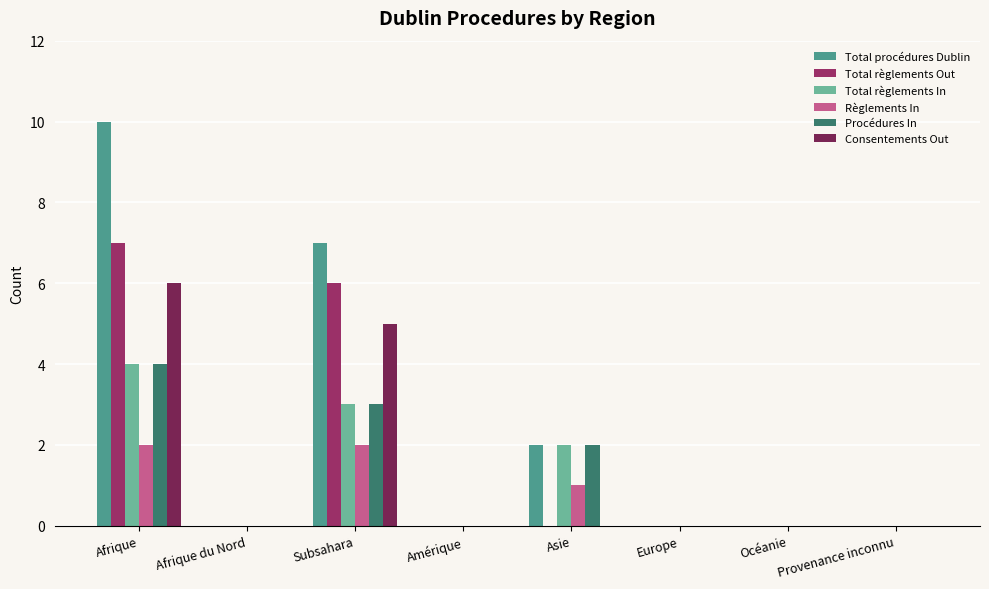

Is it true that Total règlements In equals 1 at Subsahara?

False